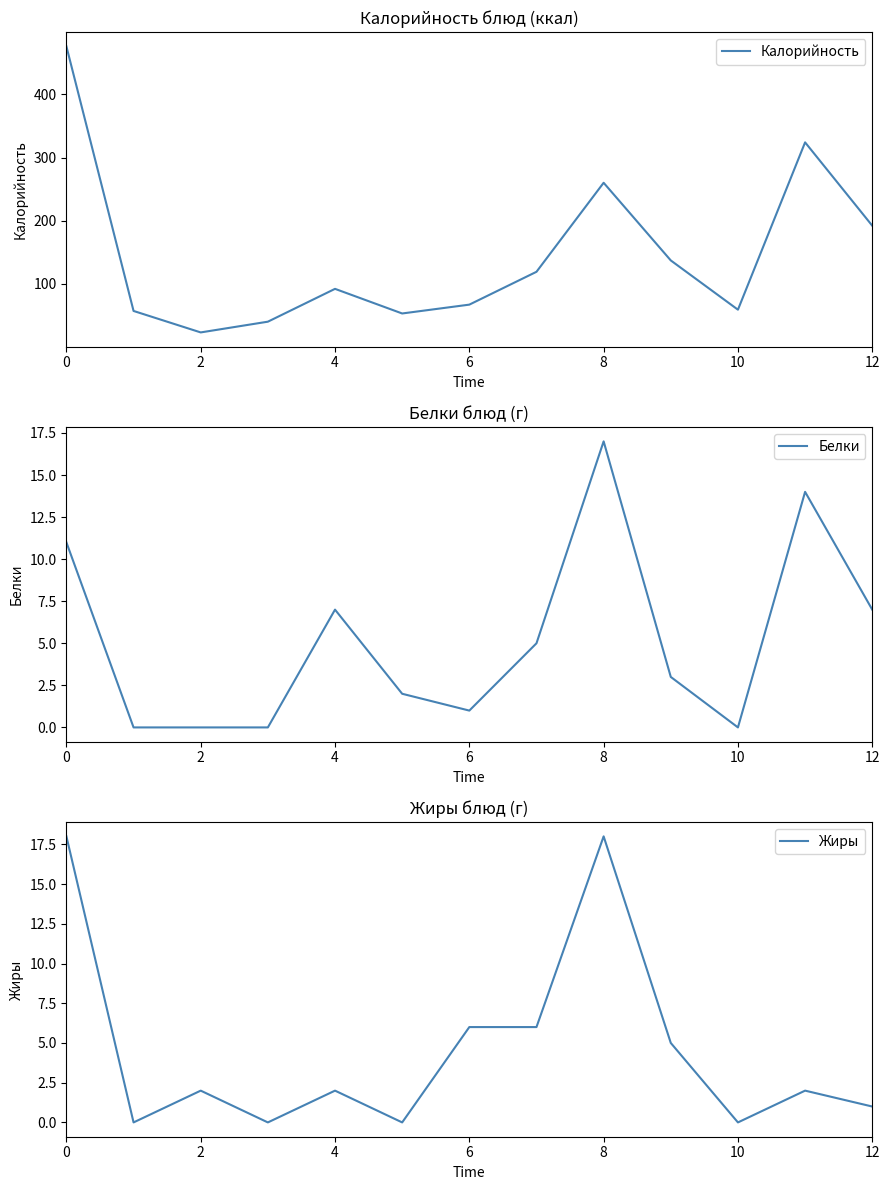

How many lines are shown in the chart?

3